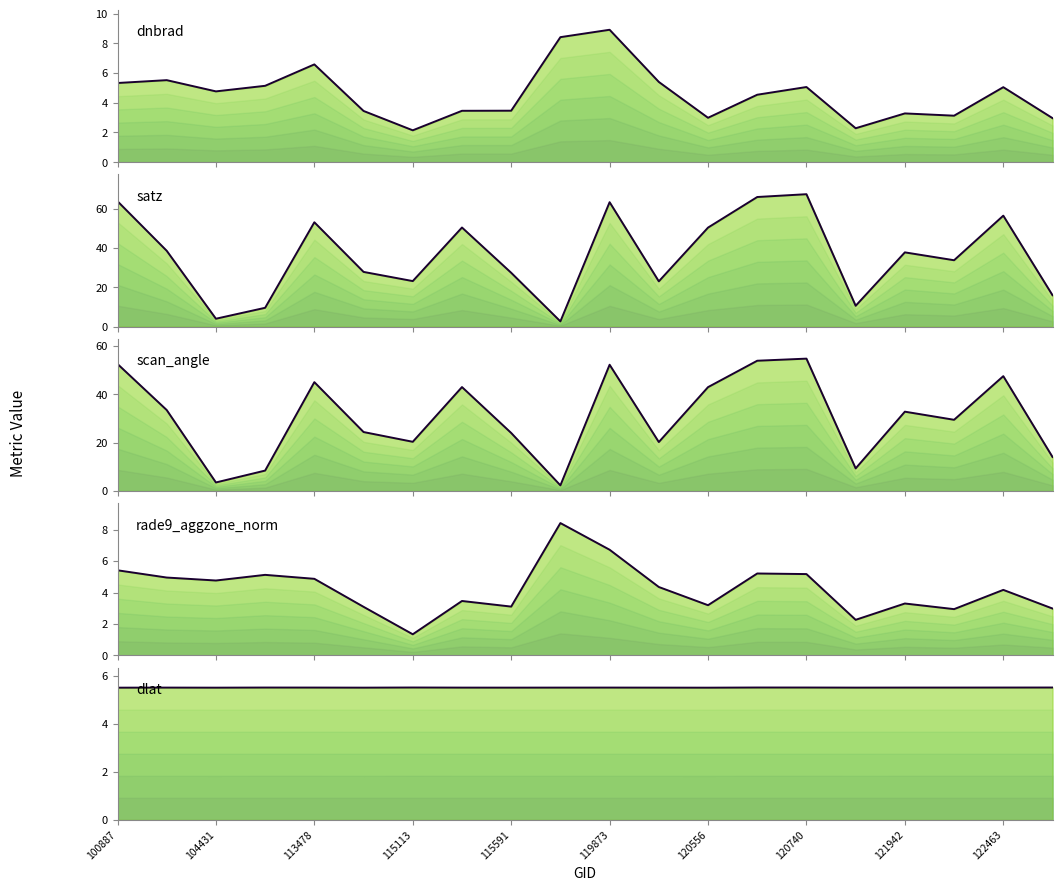

What is the difference between the maximum and second lowest values in the satz series?

63.4